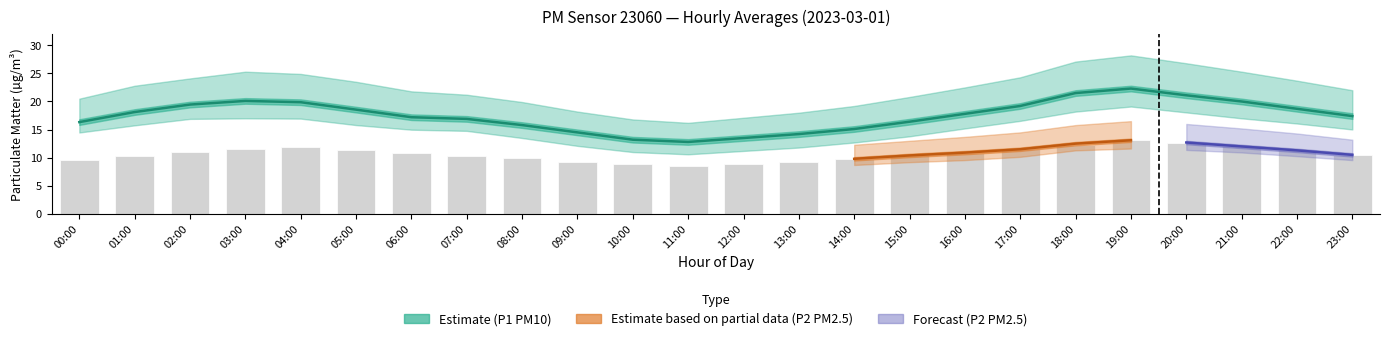

Which category has the lowest value across all series?

11:00